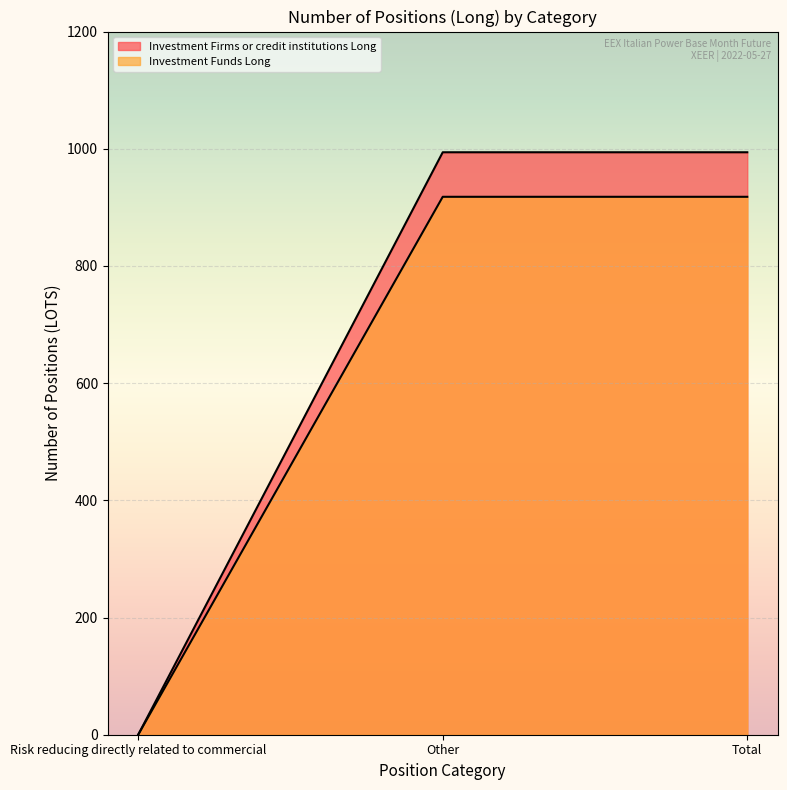

What is the sum of the Investment Firms or credit institutions Long values at Risk reducing directly related to commercial and Other?

994